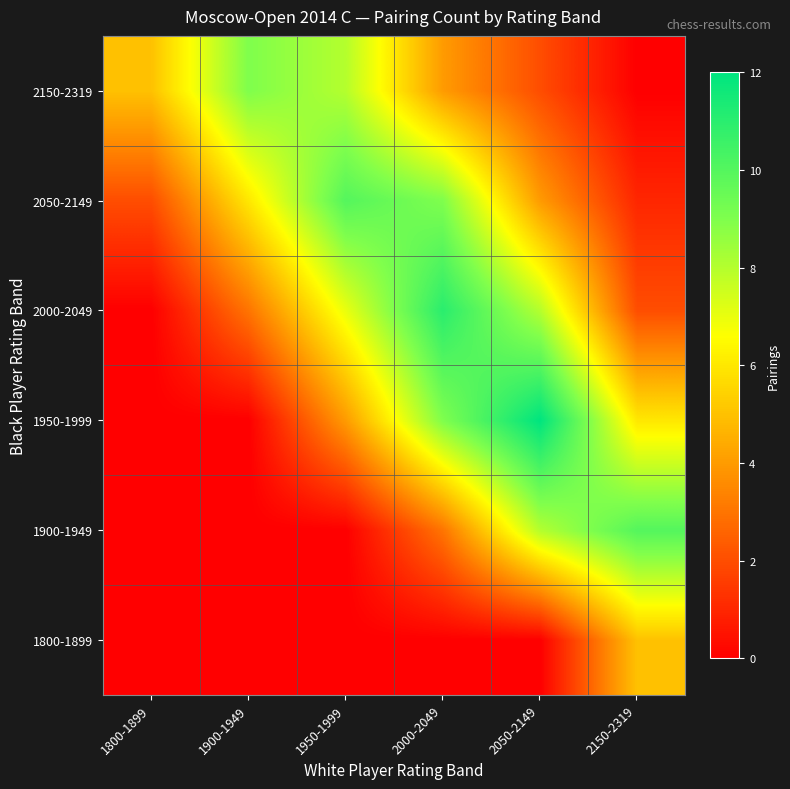

At how many categories does at least one series exceed 0?

6